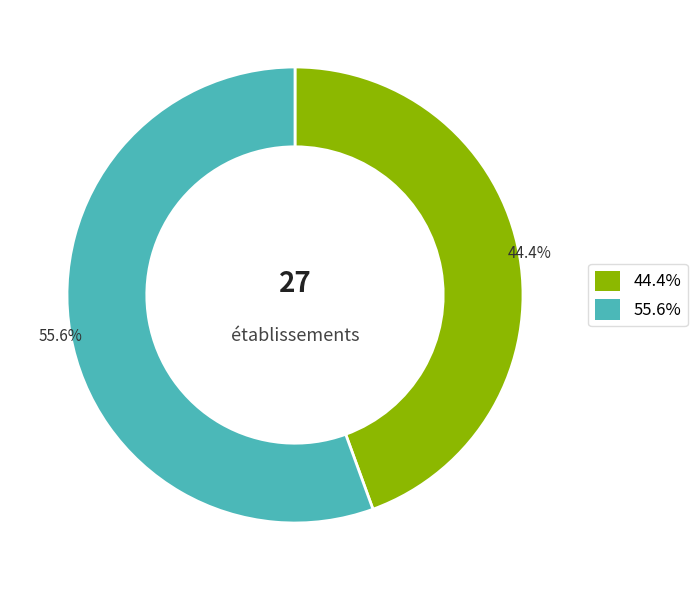

Is there a majority slice in this chart?

Yes